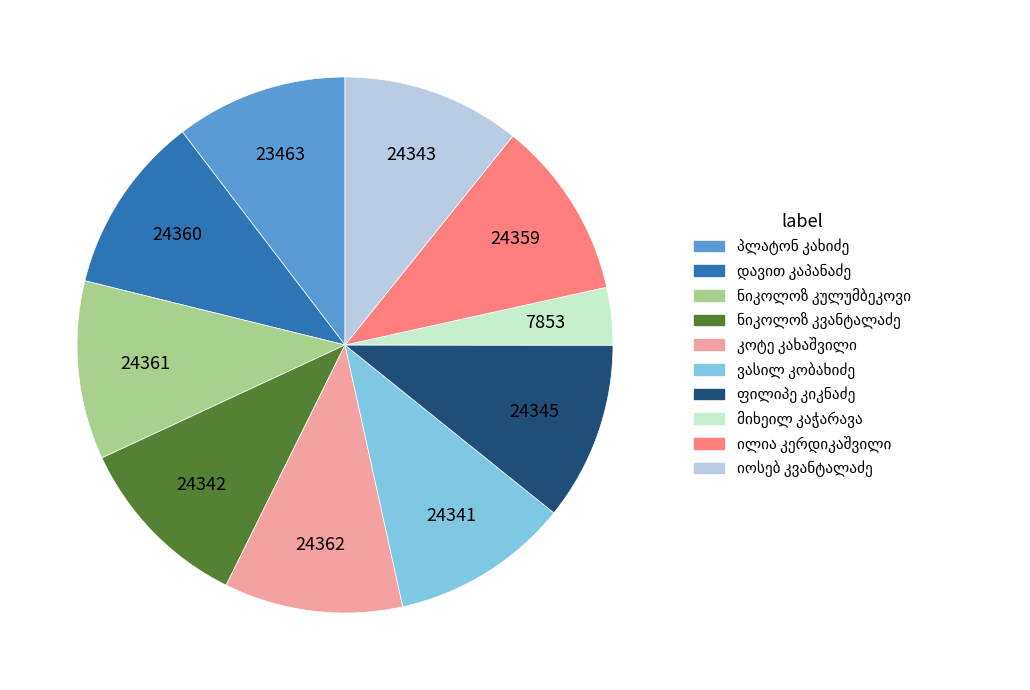

Is there a majority slice in this chart?

No